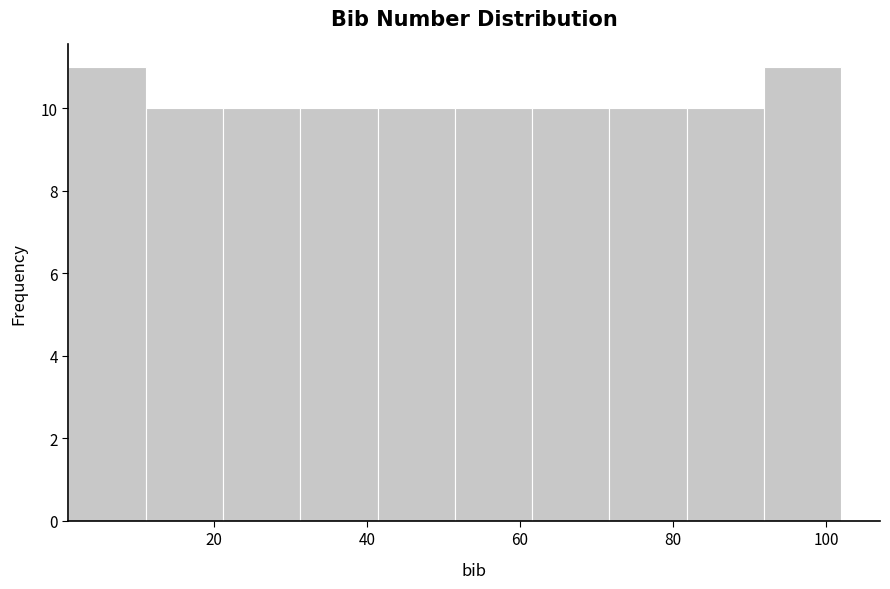

What is the height of the bar covering 42 to 52 on the x-axis? Neither the bar edges nor the heights are printed on the chart, so give them approximately, as read against the axes.

10